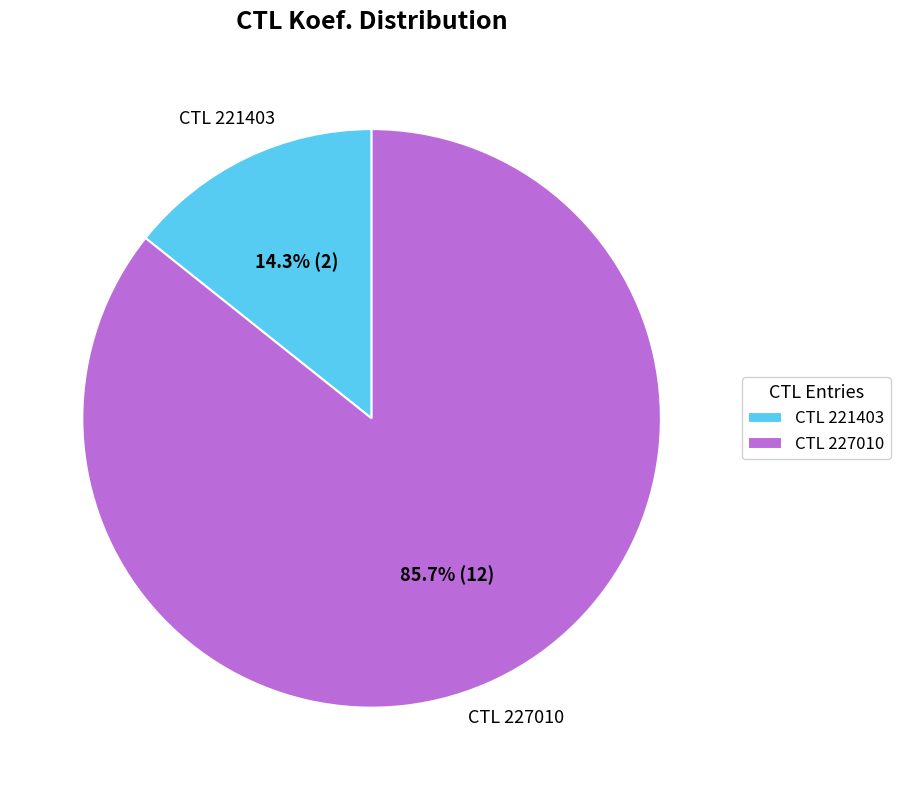

Which category accounts for the majority?

CTL 227010